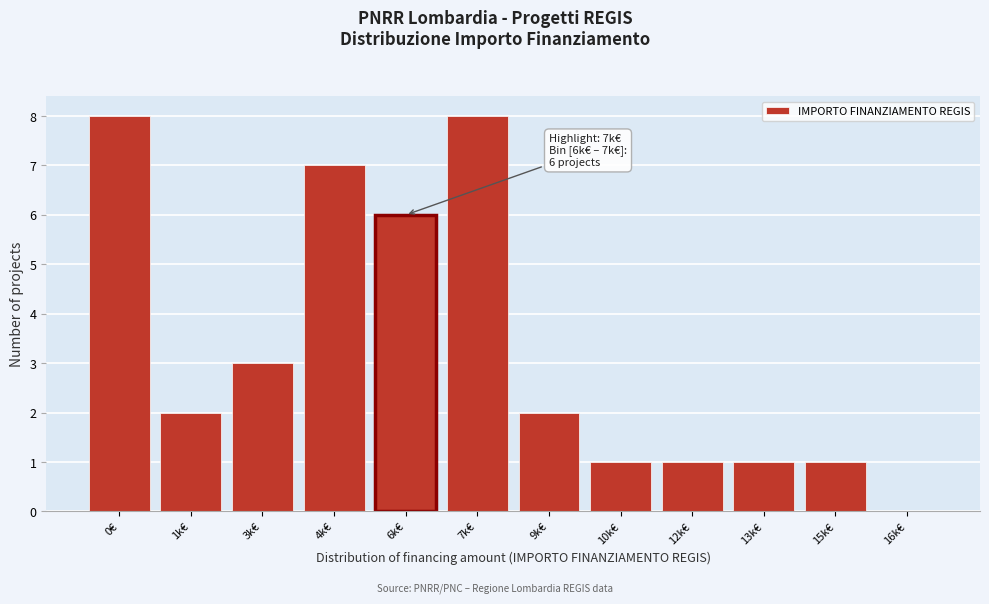

Reading right to left, what are all the values shown in this chart?

16k€=0	15k€=1	13k€=1	12k€=1	10k€=1	9k€=2	7k€=8	6k€=6	4k€=7	3k€=3	1k€=2	0€=8